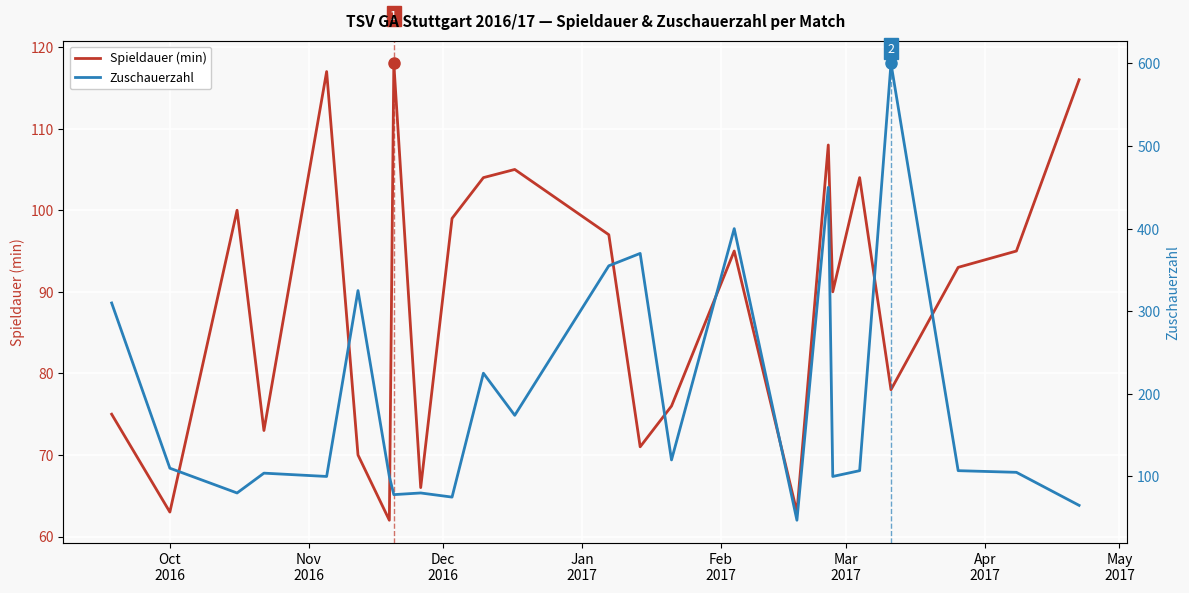

What are all the series names shown in the legend?

Spieldauer (min), Zuschauerzahl